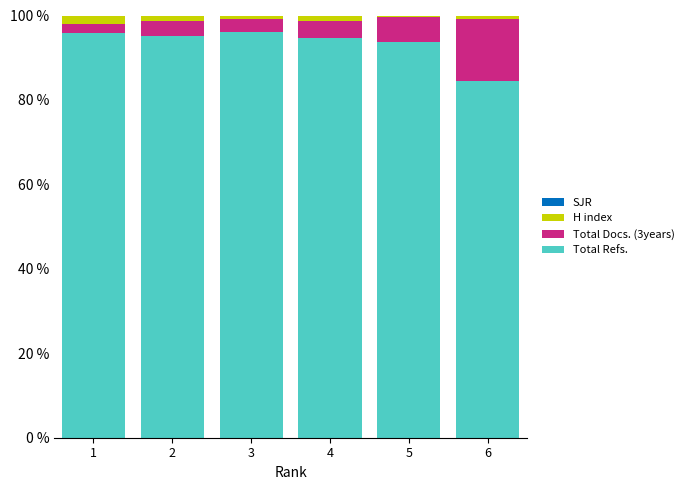

True or false: Total Refs. has a value of 94.6 at 4.

True